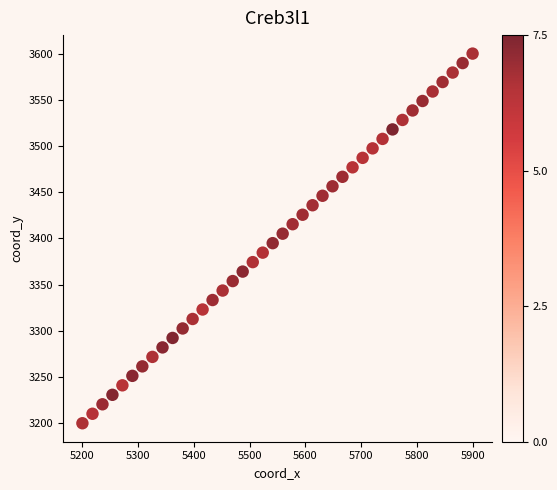

What is the range of Y values (max minus min)?

400.0